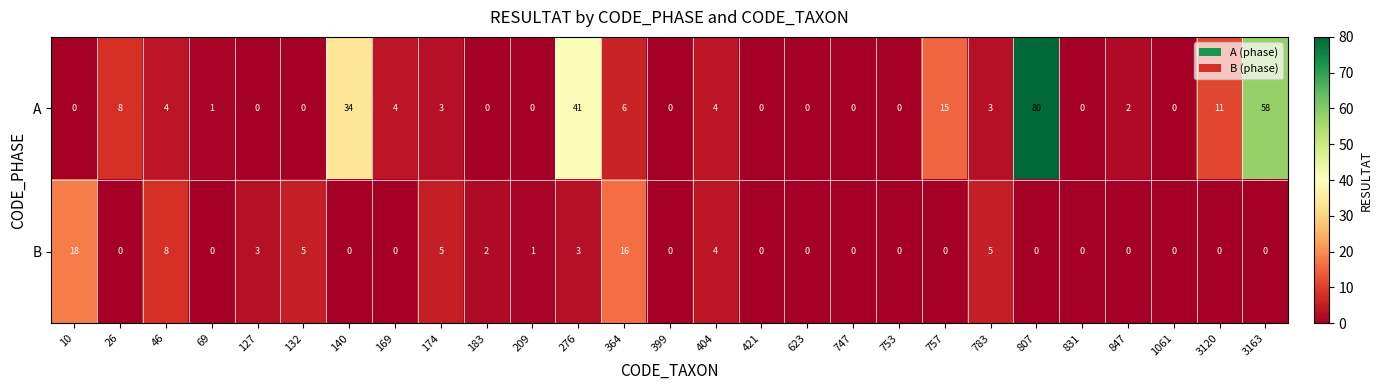

Is it true that B equals 8 at 46?

True